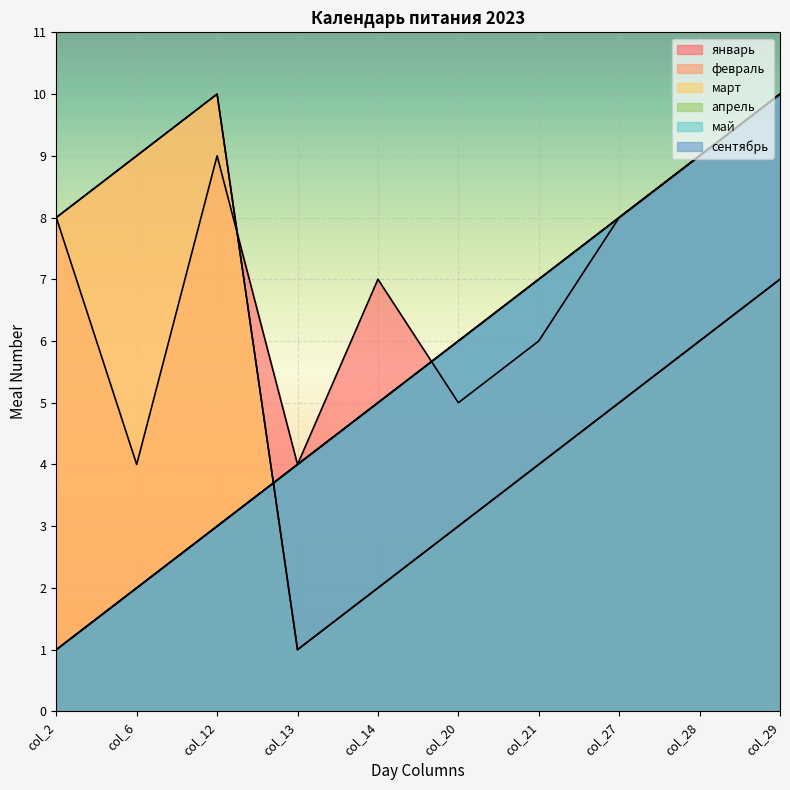

True or false: апрель and сентябрь cross at least once.

False